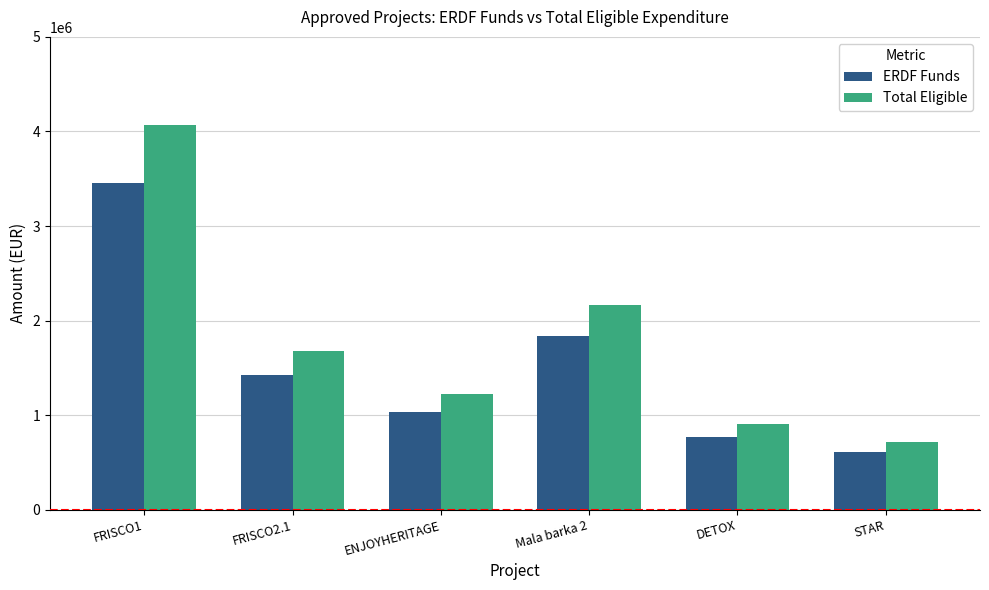

Which series has the largest total across all categories?

Total Eligible